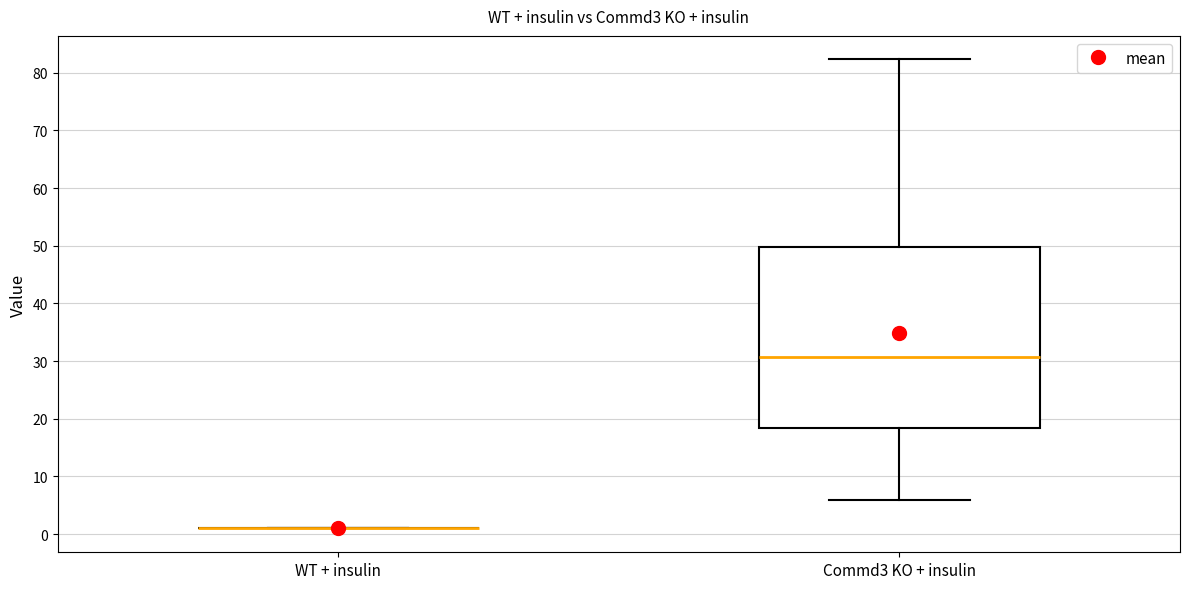

Comparing the boxes themselves (not the whiskers), which one is the tallest?

Commd3 KO + insulin